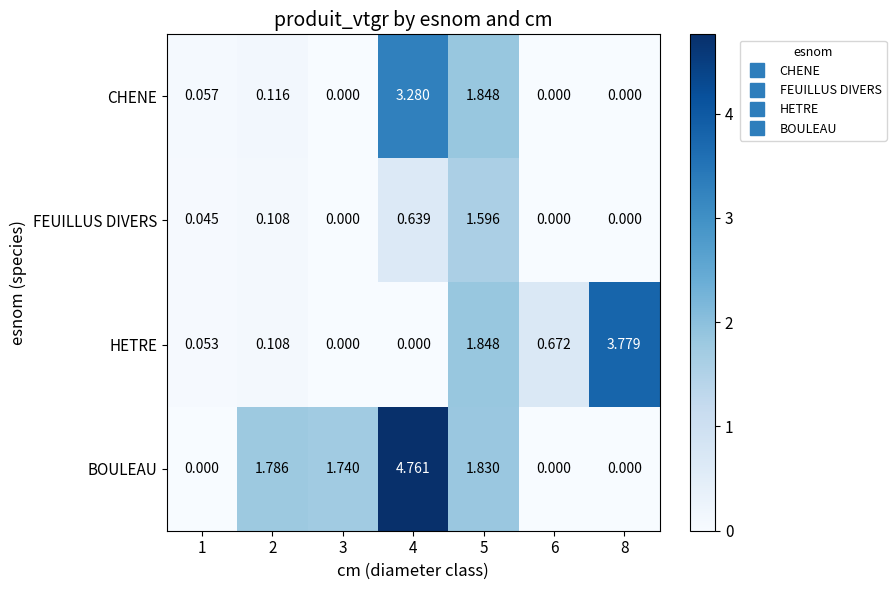

Which series has the widest spread of values?

BOULEAU